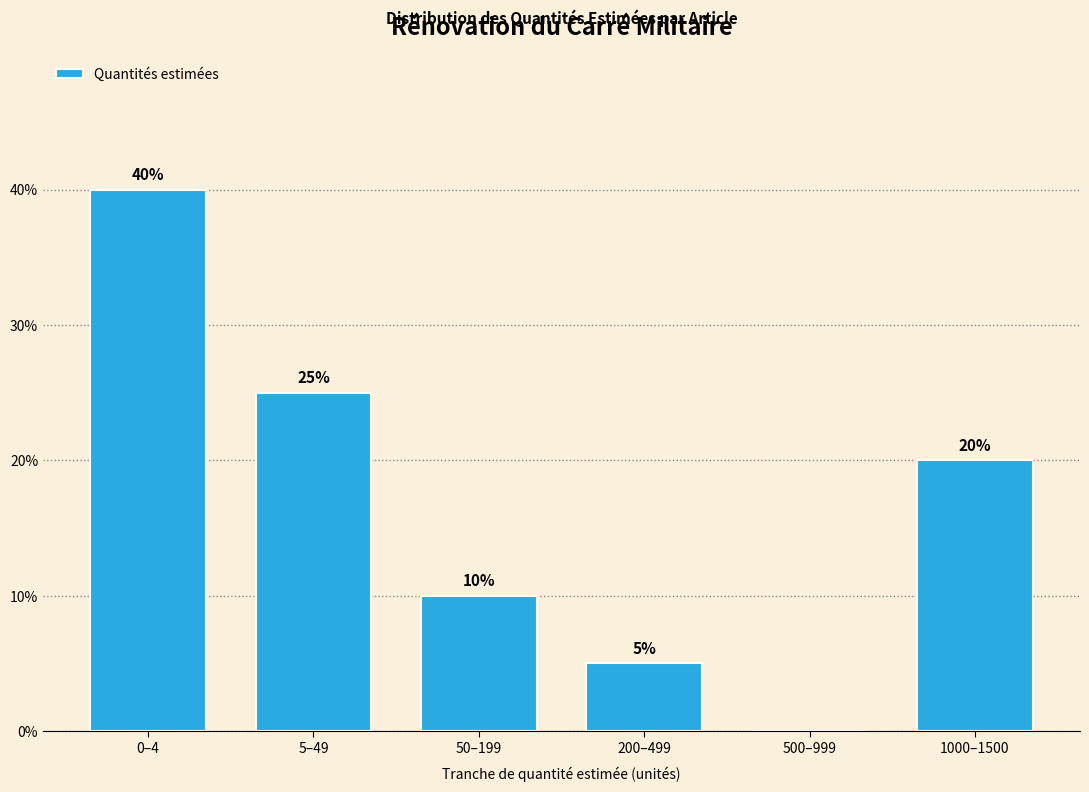

Reading left to right, transcribe all the data shown in this chart.

0–4=40	5–49=25	50–199=10	200–499=5	500–999=0	1000–1500=20